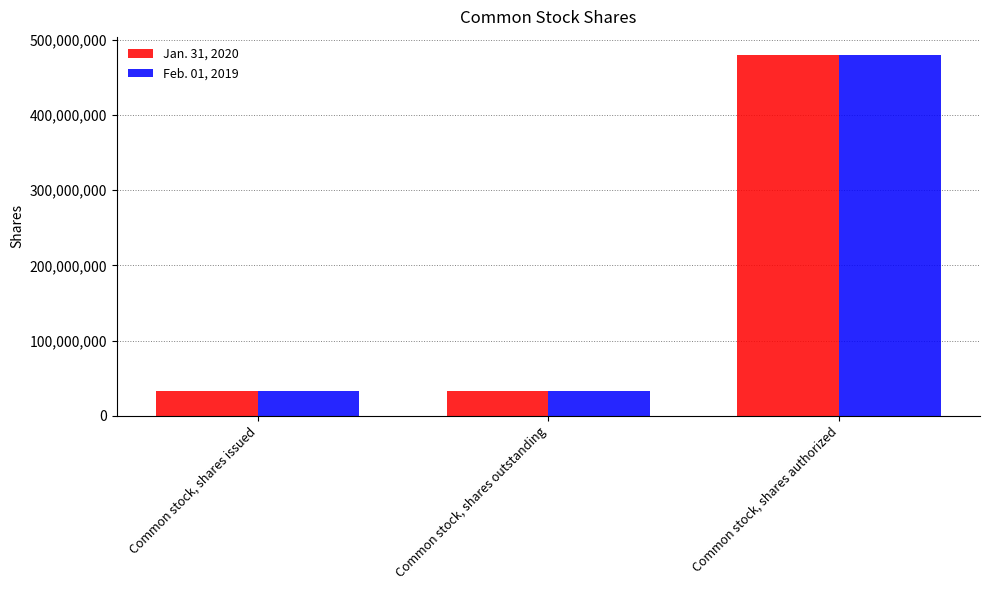

Between Common stock, shares issued and Common stock, shares authorized, which series saw the biggest shift?

Feb. 01, 2019